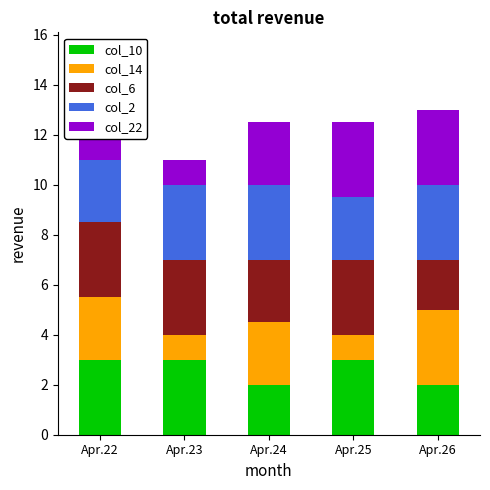

What are all the series names shown in the legend?

col_10, col_14, col_6, col_2, col_22